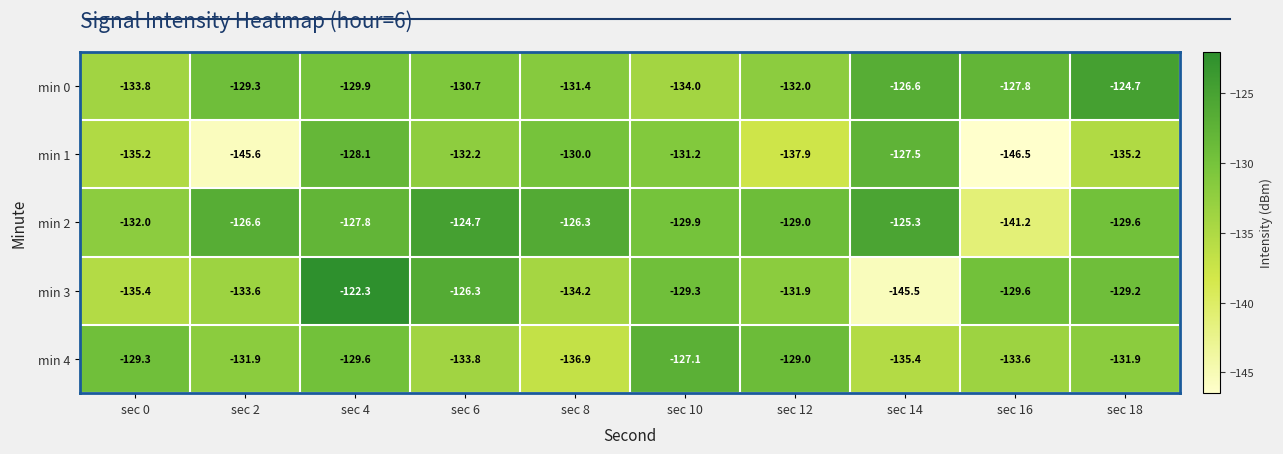

What is the difference between the maximum and second lowest values in the min 4 series?

8.3